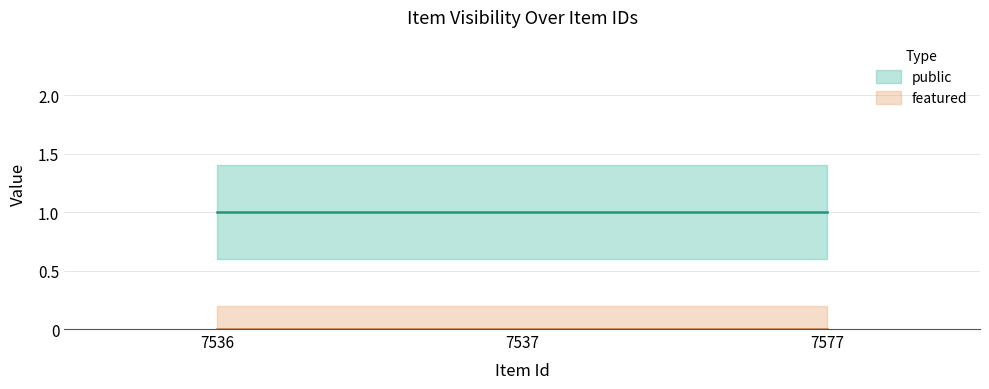

How many categories are shown in the chart?

3